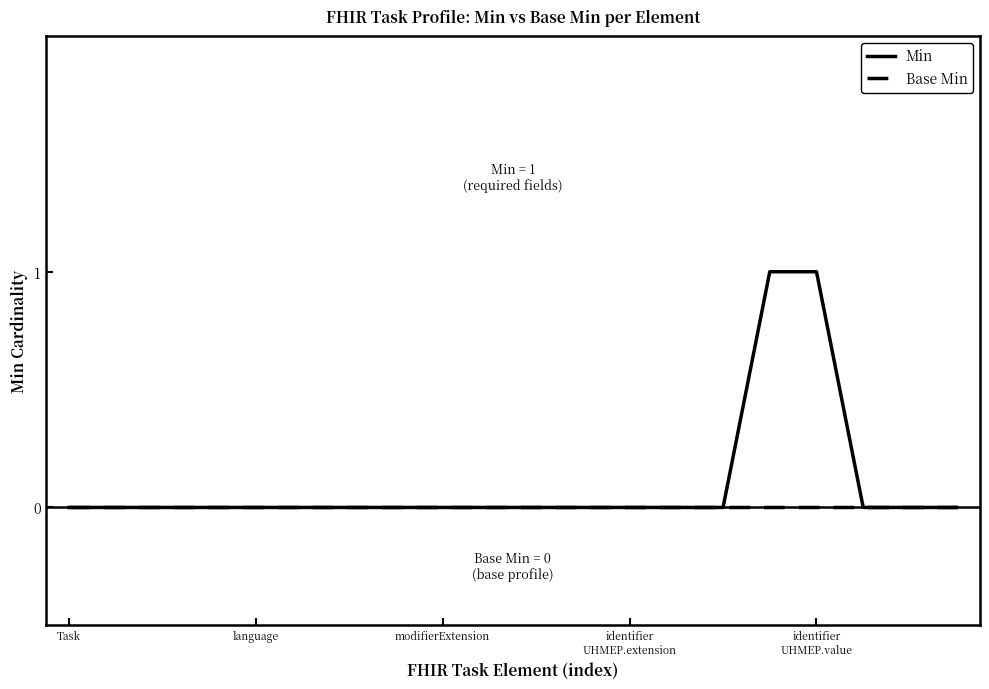

Which series has the largest range (max minus min)?

Min